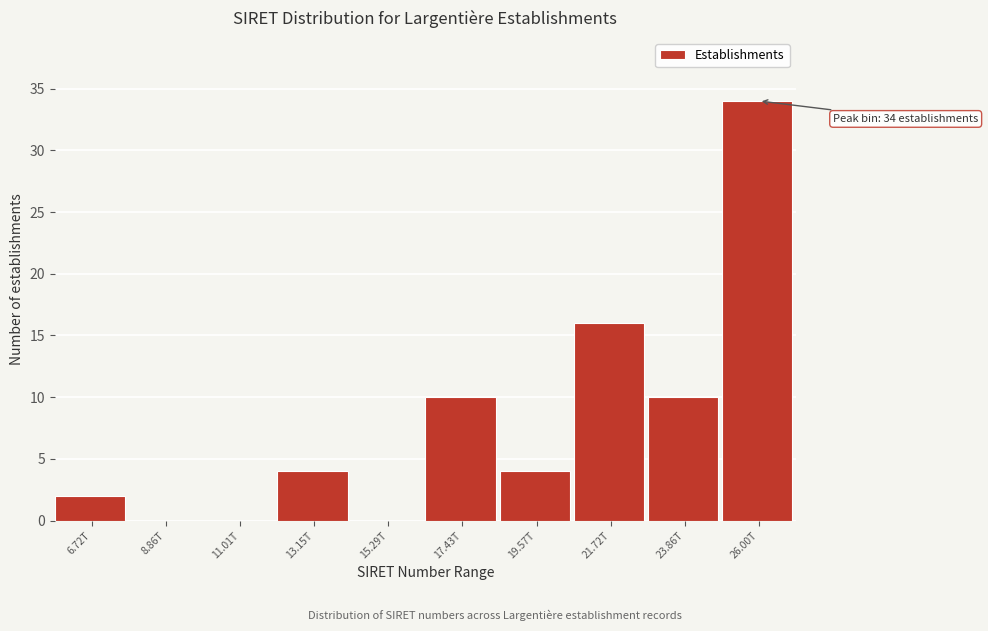

Reading left to right, extract all data points from this chart.

6.72T=2	8.86T=0	11.01T=0	13.15T=4	15.29T=0	17.43T=10	19.57T=4	21.72T=16	23.86T=10	26.00T=34